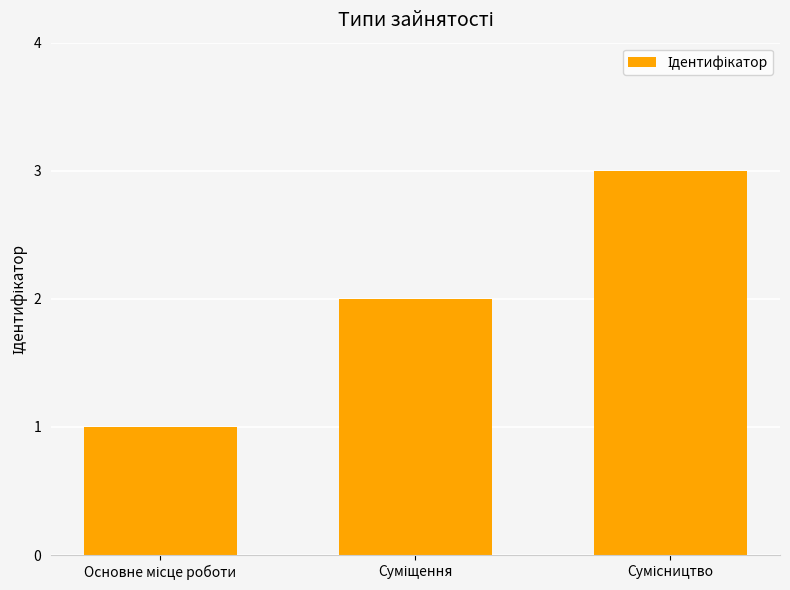

What is the greatest value displayed?

3